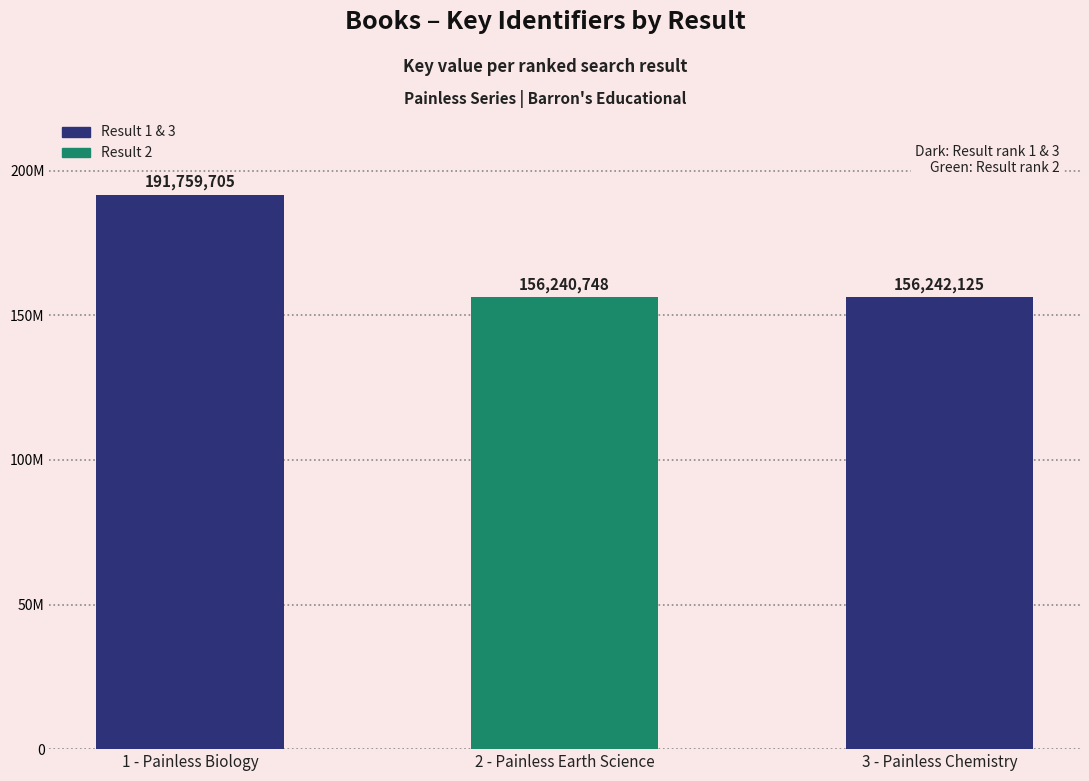

Are the bars horizontal?

No